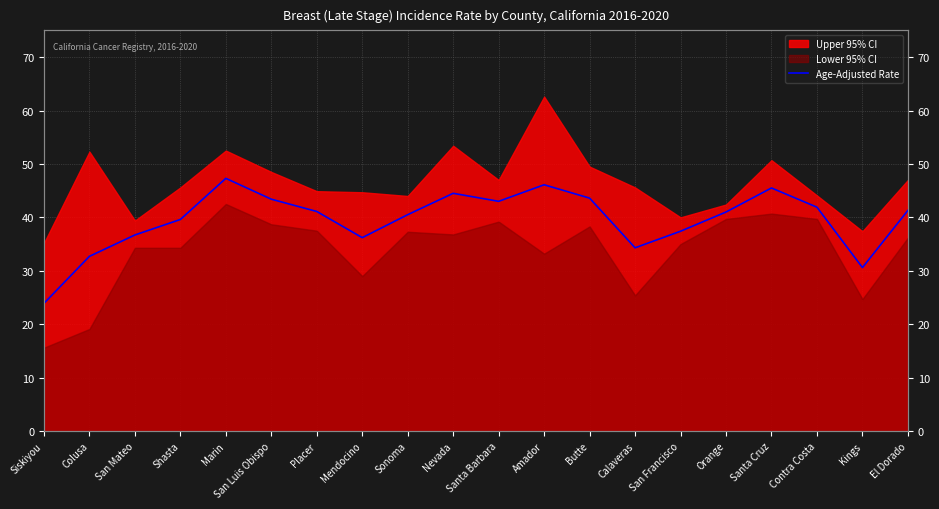

What is the ratio of the value at Calaveras to the value at Siskiyou?

1.4